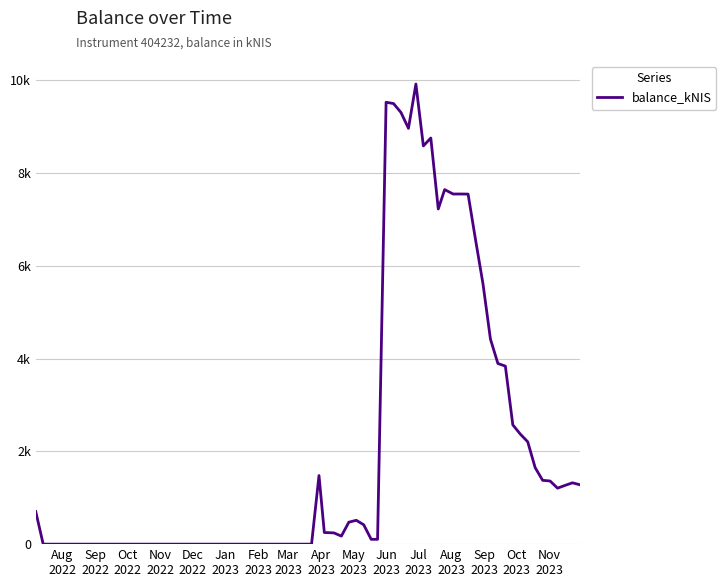

Is this an area chart (filled region under the line)?

No